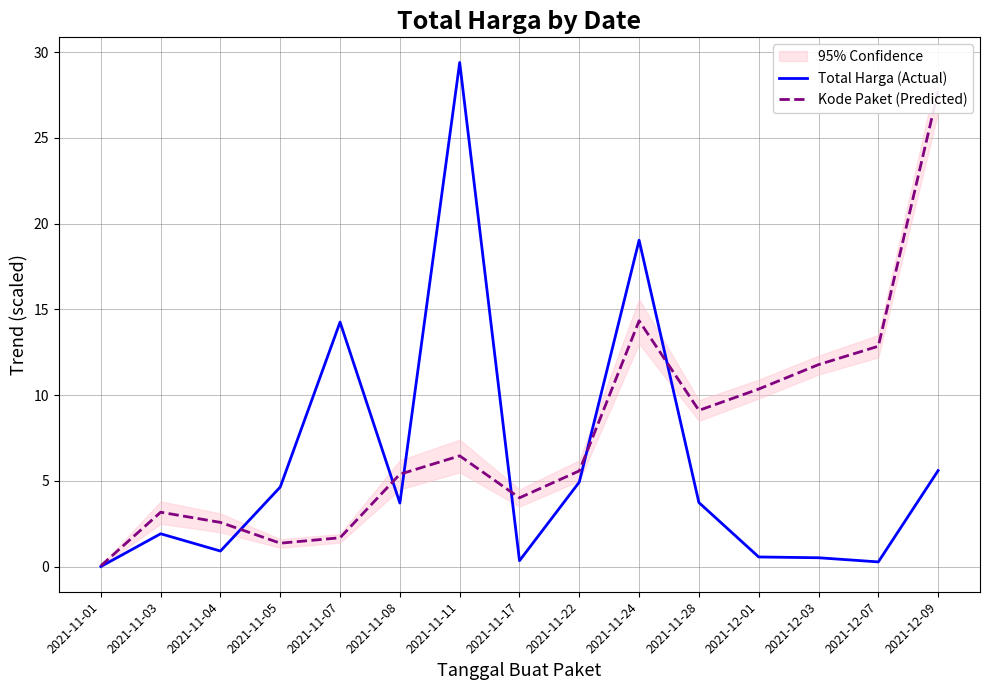

At which label does Kode Paket (Predicted) first exceed 5?

2021-11-08